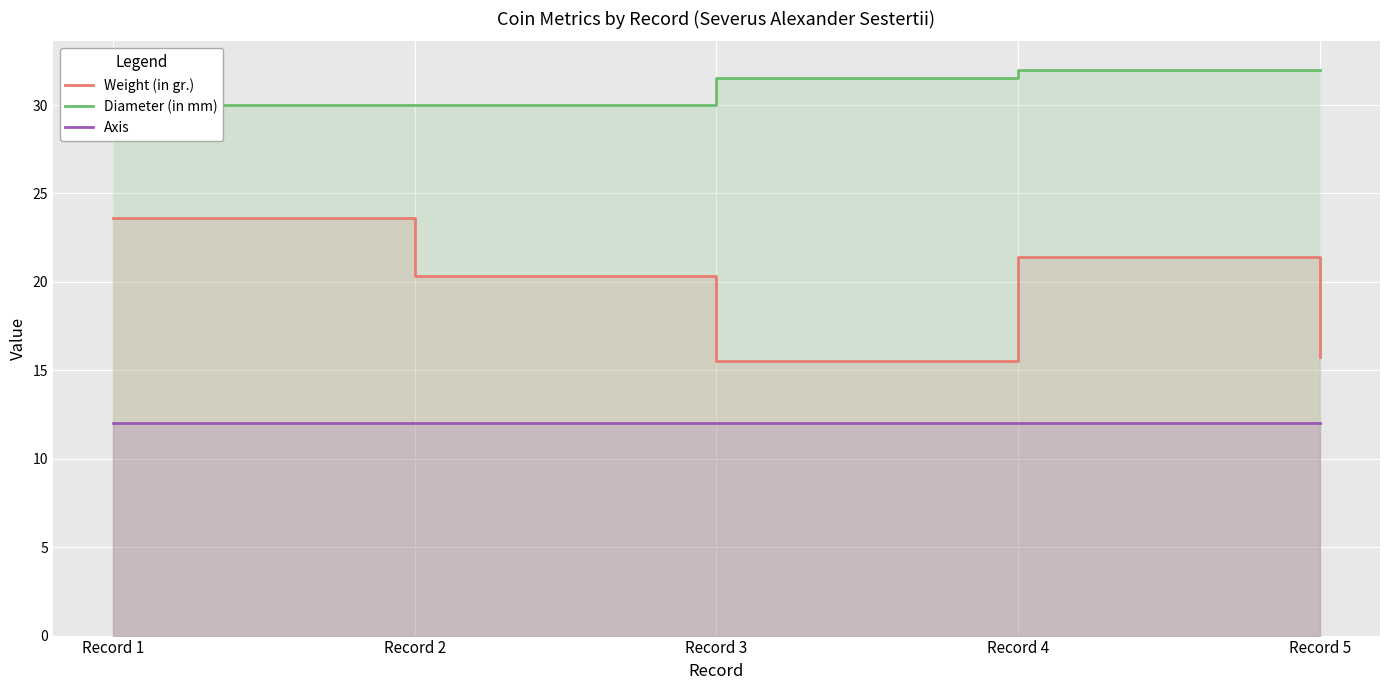

Count the number of categories in the chart.

5